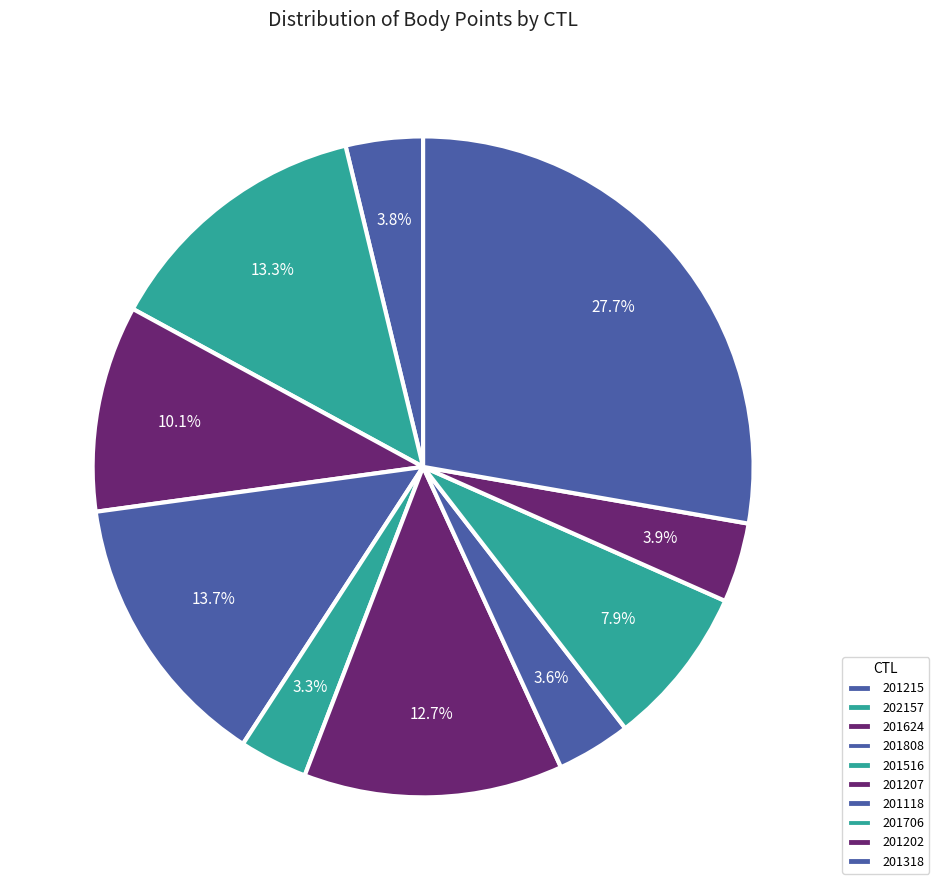

What percentage is the 201207 slice, to the nearest percent?

13%